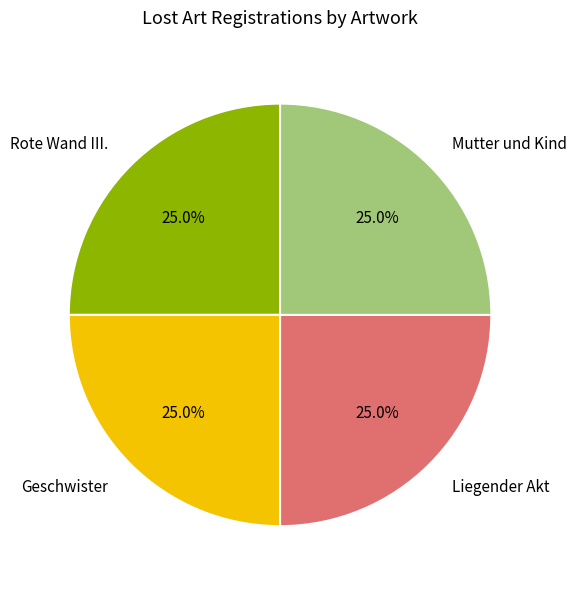

Count the number of slices in the pie.

4